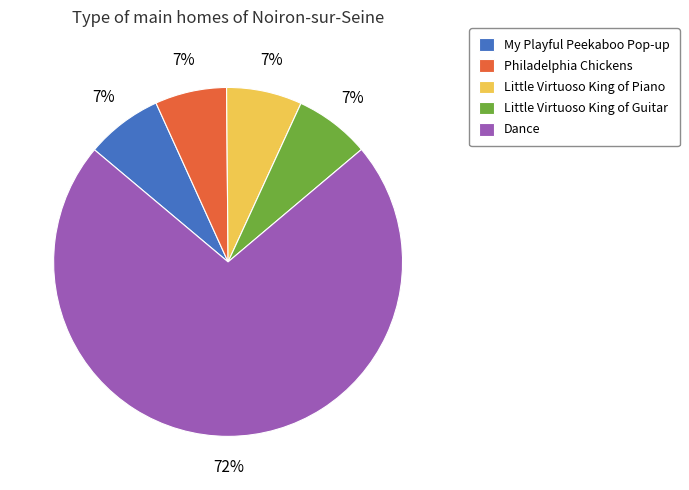

To the nearest percent, what portion does My Playful Peekaboo Pop-up represent?

7%